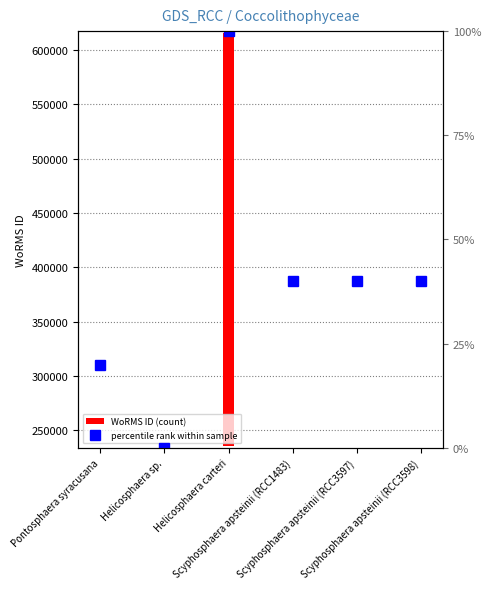

What is the total value across all series at Scyphosphaera apsteinii (RCC3598)?

652